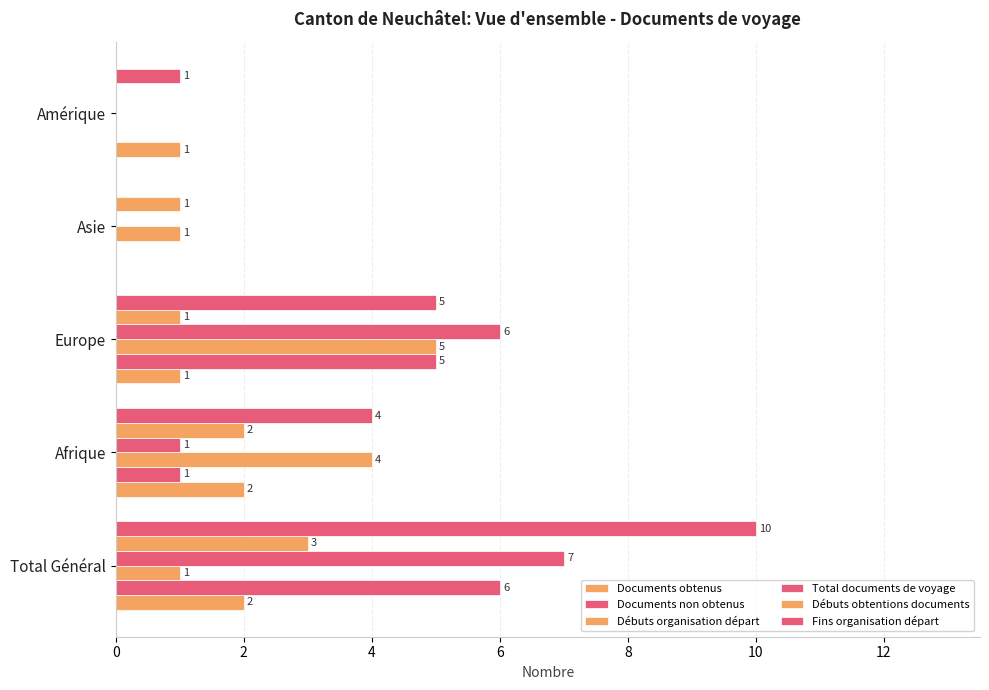

How many distinct data groups are displayed?

6